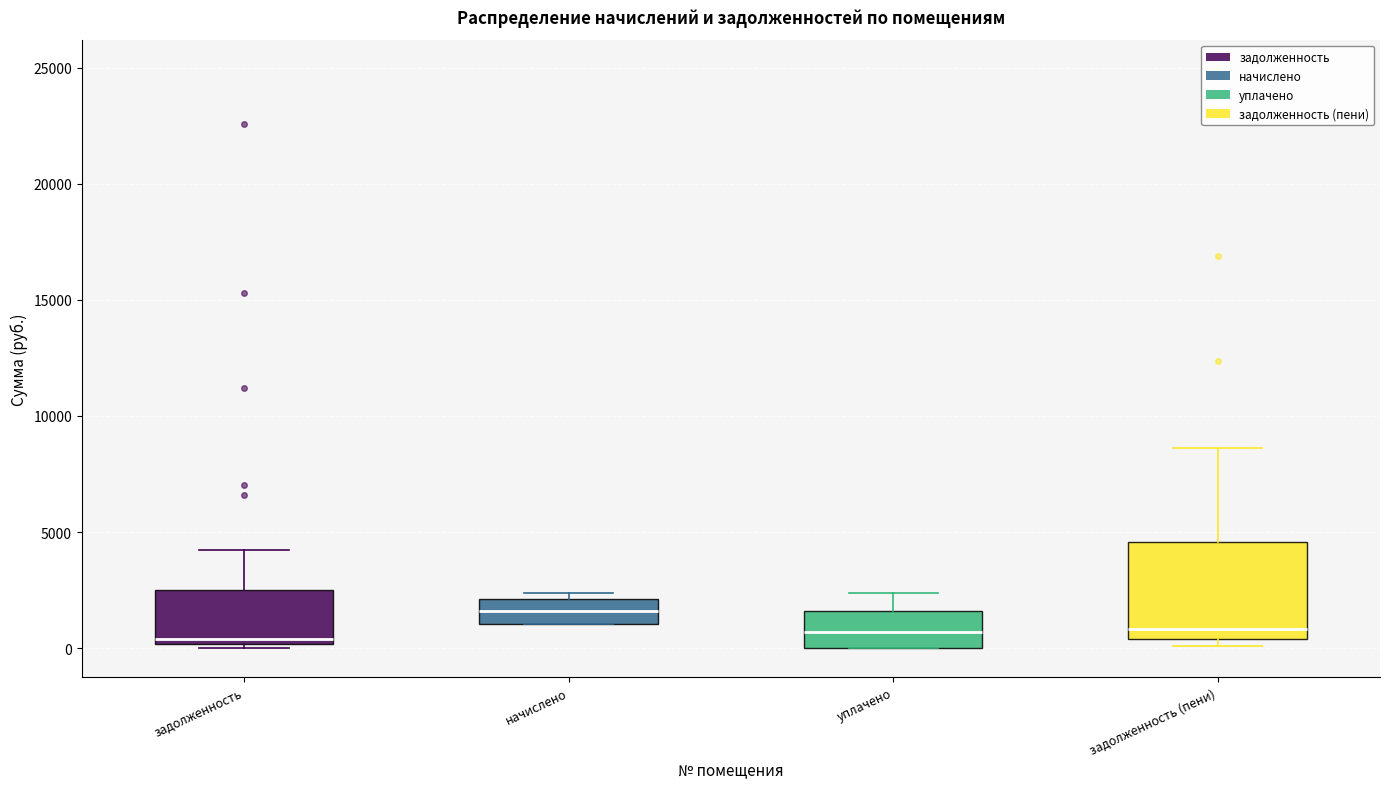

Which box's median line is the highest?

начислено